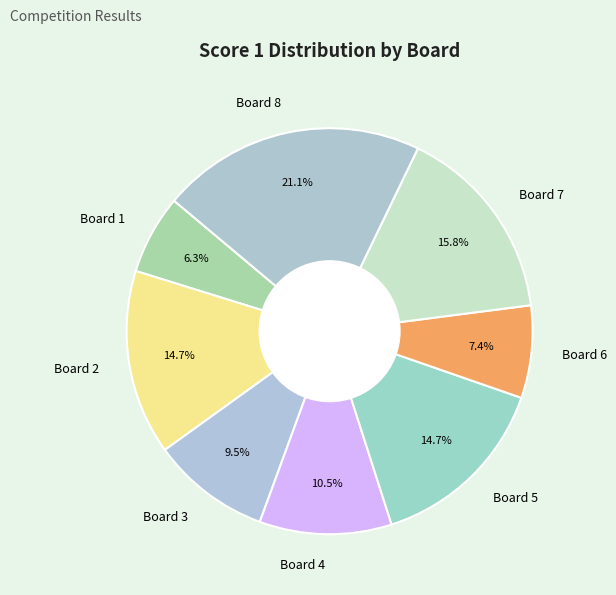

Which category has the biggest portion of the pie?

Board 8